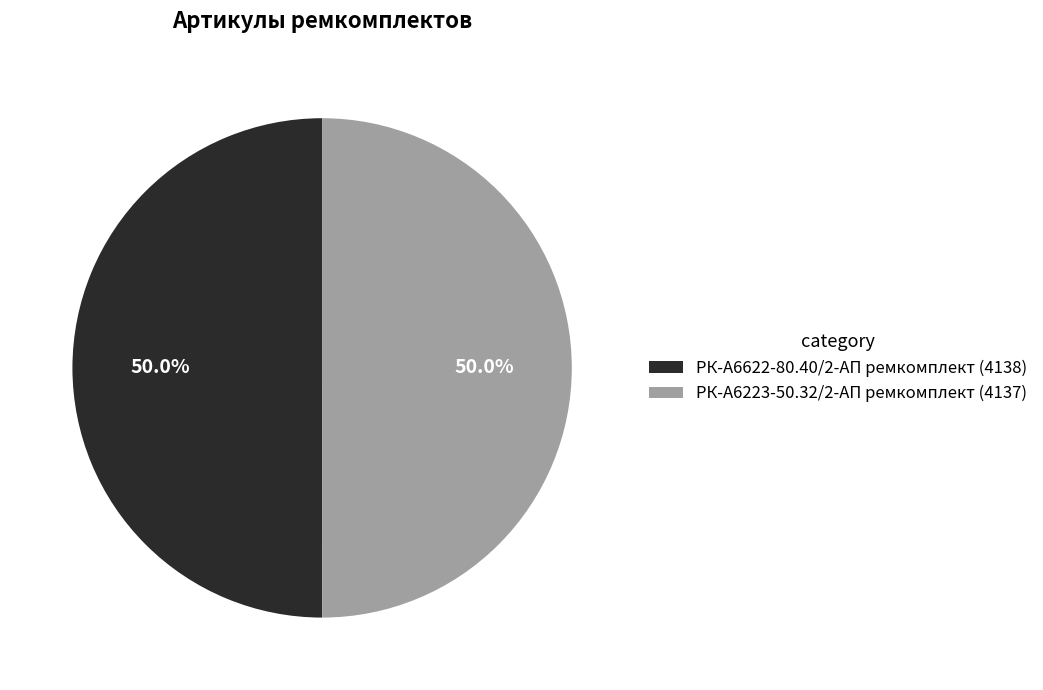

What is the ratio of the value at РК-А6223-50.32/2-АП ремкомплект (4137) to the value at РК-А6622-80.40/2-АП ремкомплект (4138)?

1.0